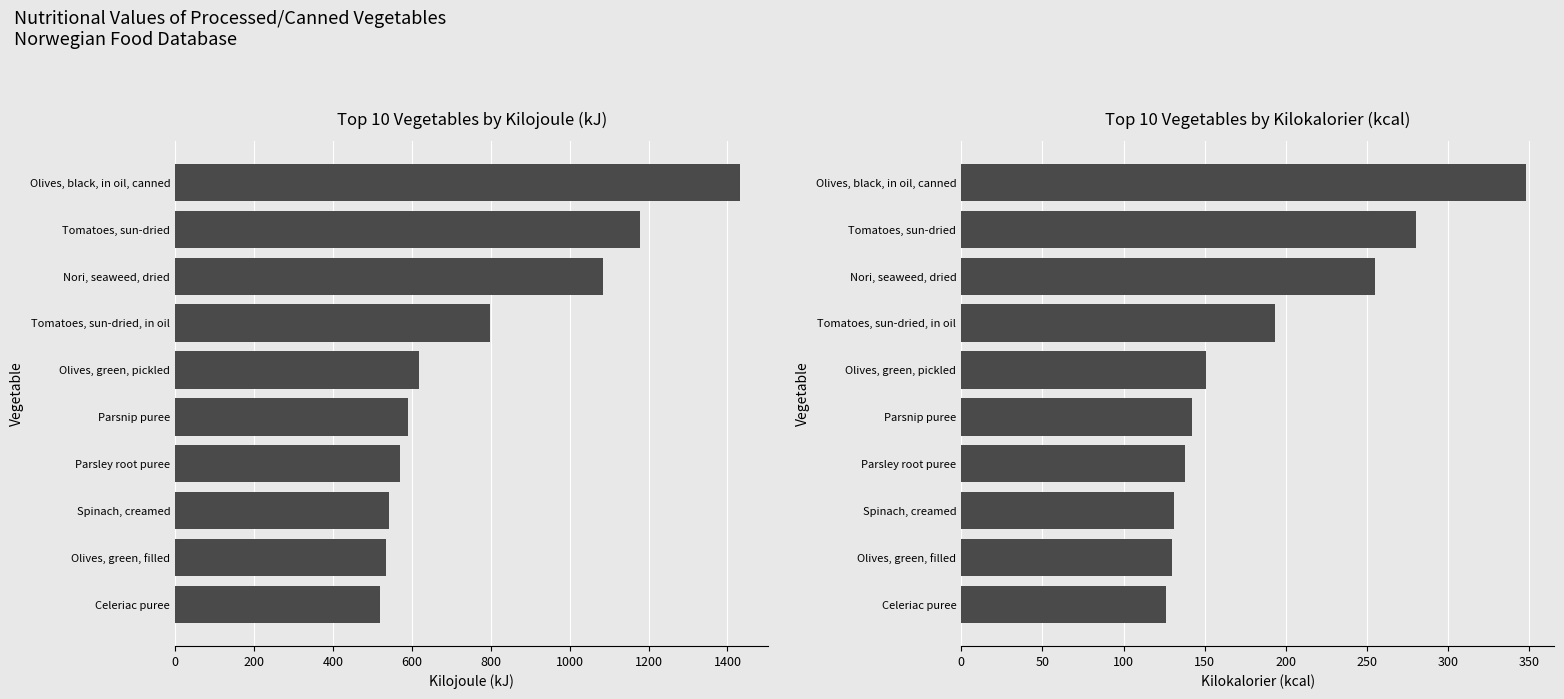

What is the value of the Kilojoule (kJ) bar at the 10th from the left?

519